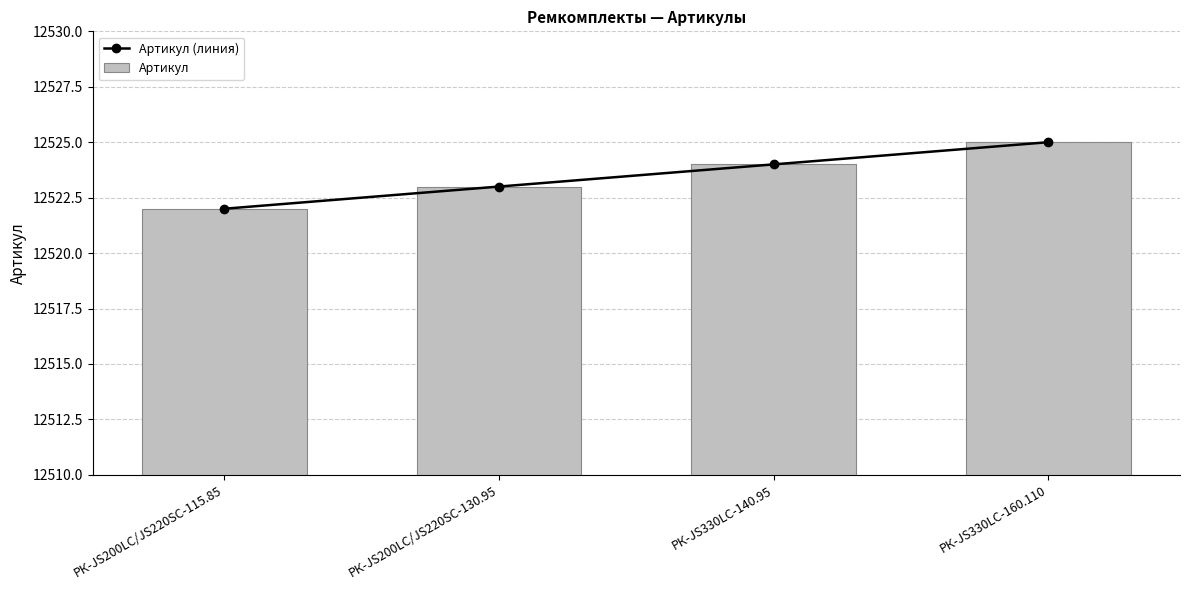

What is the sum of the Артикул (линия) values at РК-JS200LC/JS220SC-115.85 and РК-JS330LC-160.110?

25047